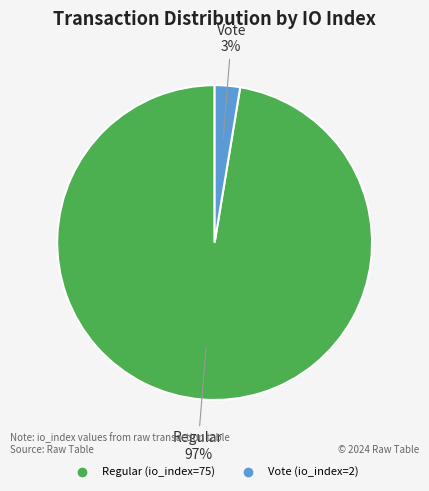

To the nearest percent, what is the combined percentage of Regular (io_index=75) and Vote (io_index=2)?

100%